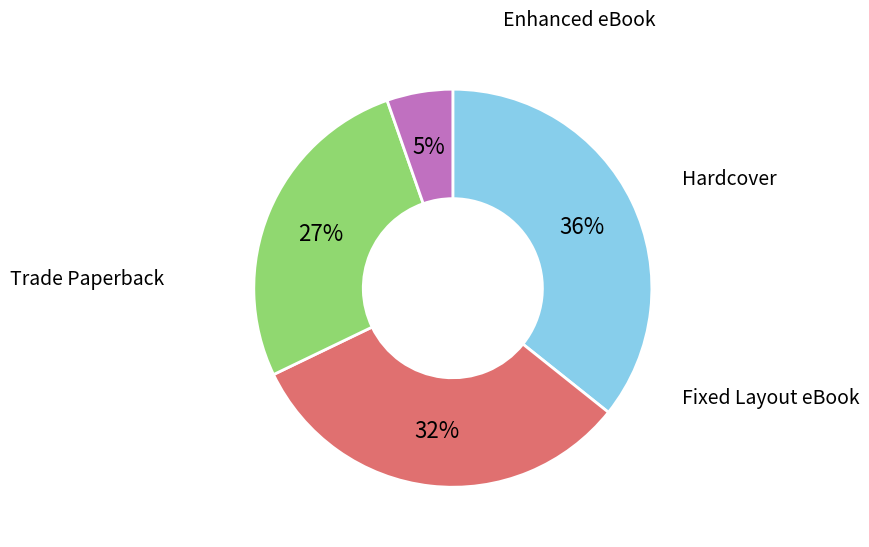

Is there a majority slice in this chart?

No